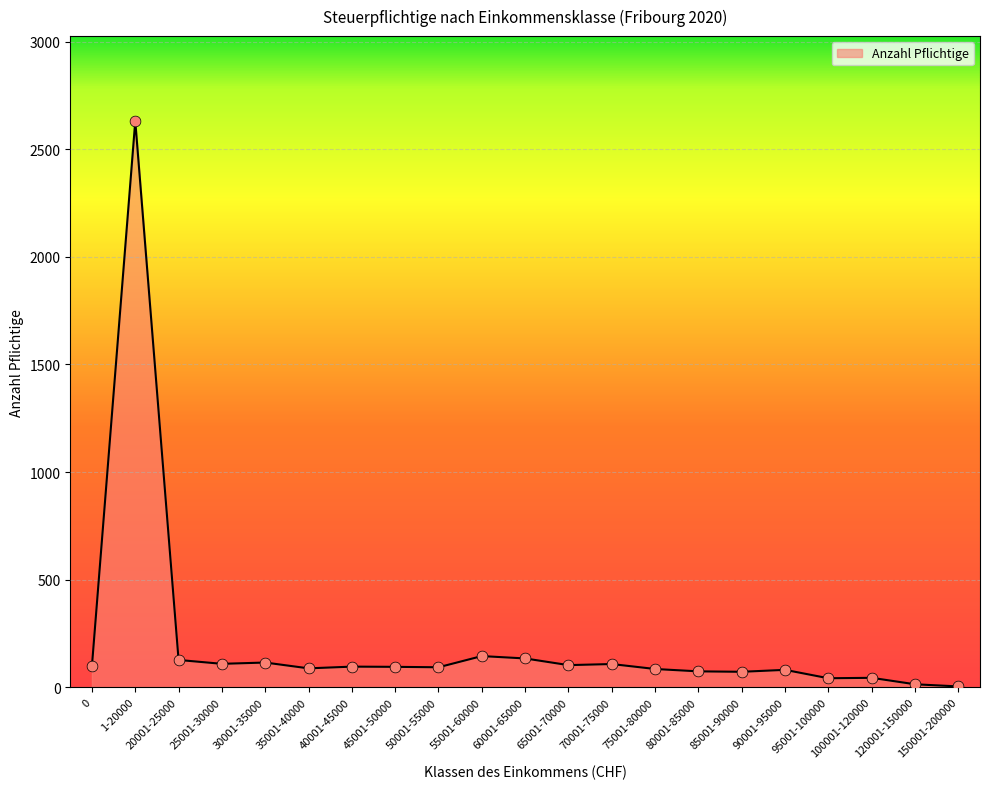

What is the ratio of the value at 70001-75000 to the value at 100001-120000?

2.5